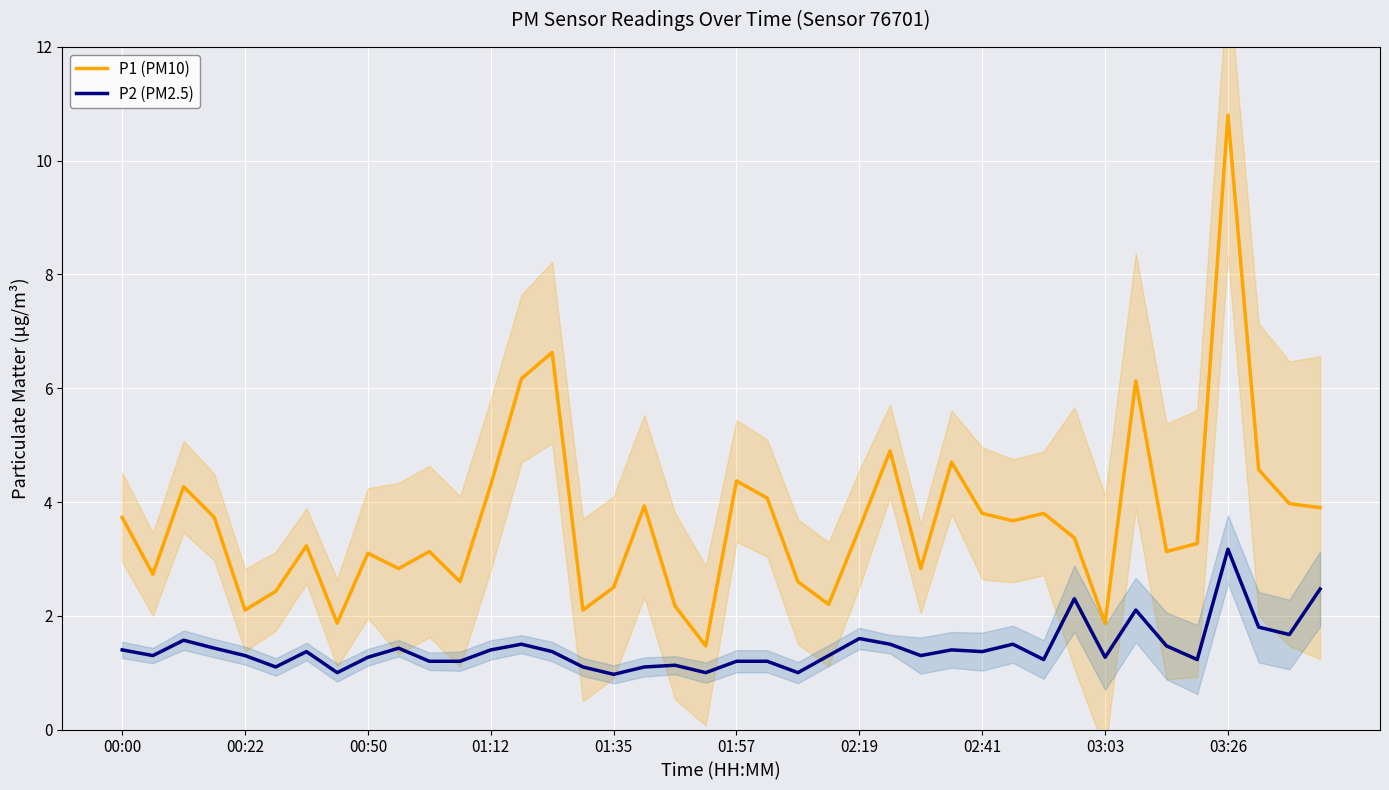

True or false: P1 (PM10) and P2 (PM2.5) cross at least once.

False